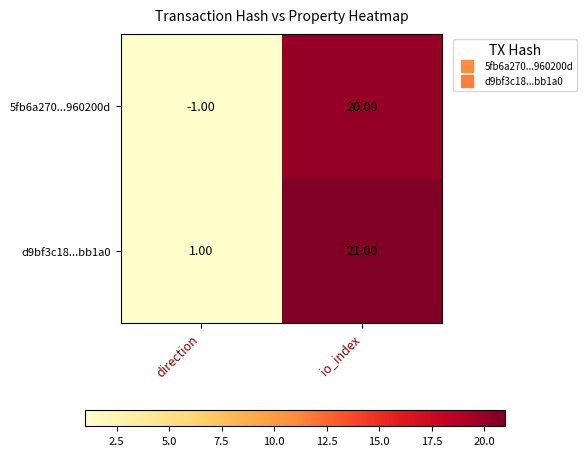

Which category has the lowest value in the d9bf3c18...bb1a0 series?

direction